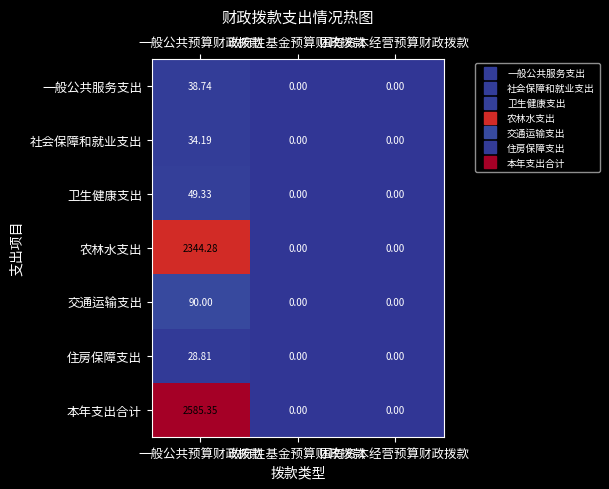

Which series has the largest total across all categories?

本年支出合计